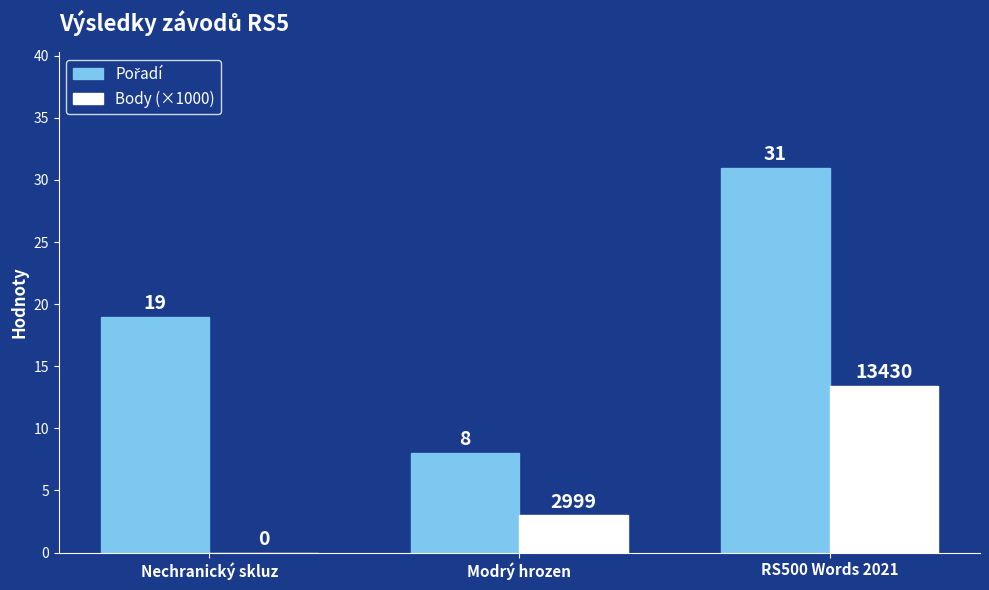

What is the maximum value for Body (×1000)?

13.4